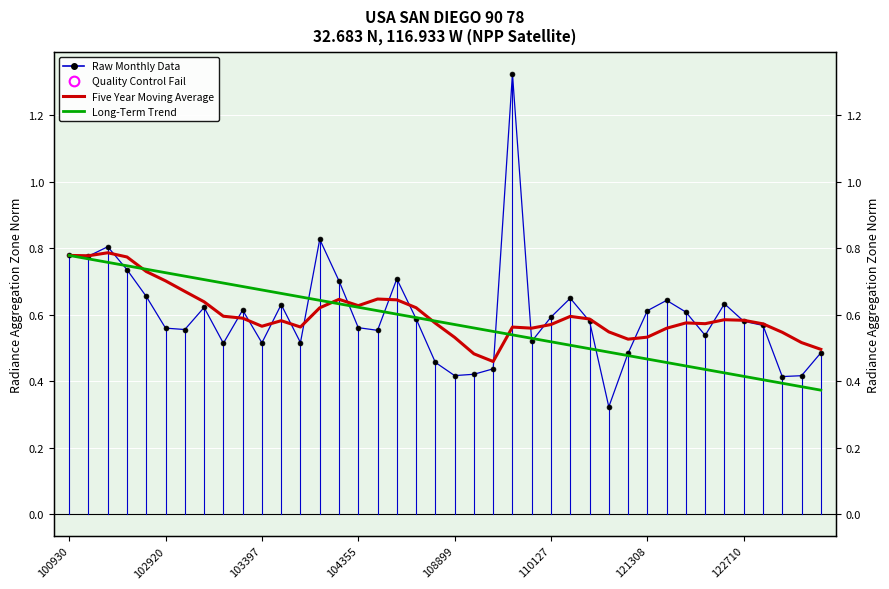

Reading right to left, list all the values displayed in this chart.

Raw Monthly Data: 0.5	0.4	0.4	0.6	0.6	0.6	0.5	0.6	0.6	0.6	0.5	0.3	0.6	0.6	0.6	0.5	1.3	0.4	0.4	0.4	0.5	0.6	0.7	0.6	0.6	0.7	0.8	0.5	0.6	0.5	0.6	0.5	0.6	0.6	0.6	0.7	0.7	0.8	0.8	0.8
Five Year Moving Average: 0.5	0.5	0.5	0.6	0.6	0.6	0.6	0.6	0.6	0.5	0.5	0.5	0.6	0.6	0.6	0.6	0.6	0.5	0.5	0.5	0.6	0.6	0.6	0.6	0.6	0.6	0.6	0.6	0.6	0.6	0.6	0.6	0.6	0.7	0.7	0.7	0.8	0.8	0.8	0.8
Long-Term Trend: 0.4	0.4	0.4	0.4	0.4	0.4	0.4	0.4	0.5	0.5	0.5	0.5	0.5	0.5	0.5	0.5	0.5	0.5	0.6	0.6	0.6	0.6	0.6	0.6	0.6	0.6	0.6	0.7	0.7	0.7	0.7	0.7	0.7	0.7	0.7	0.7	0.7	0.8	0.8	0.8